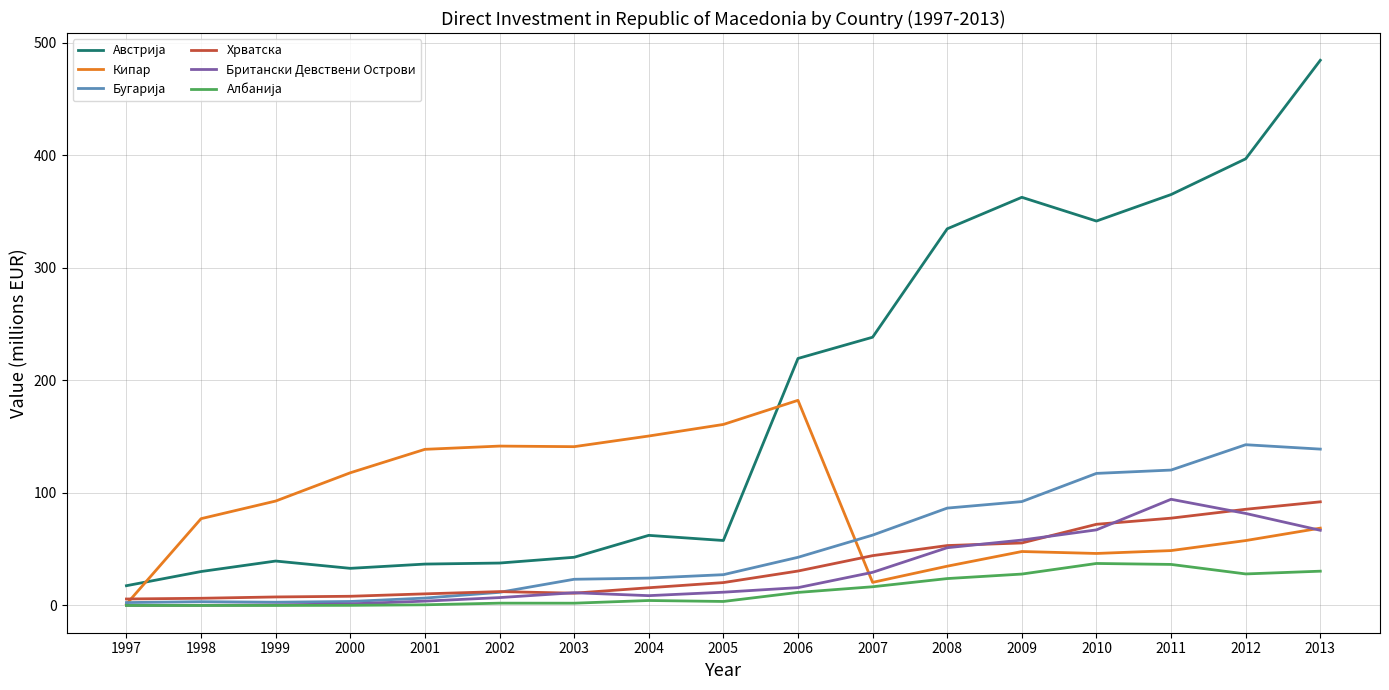

At which label does Кипар reach its minimum?

1997